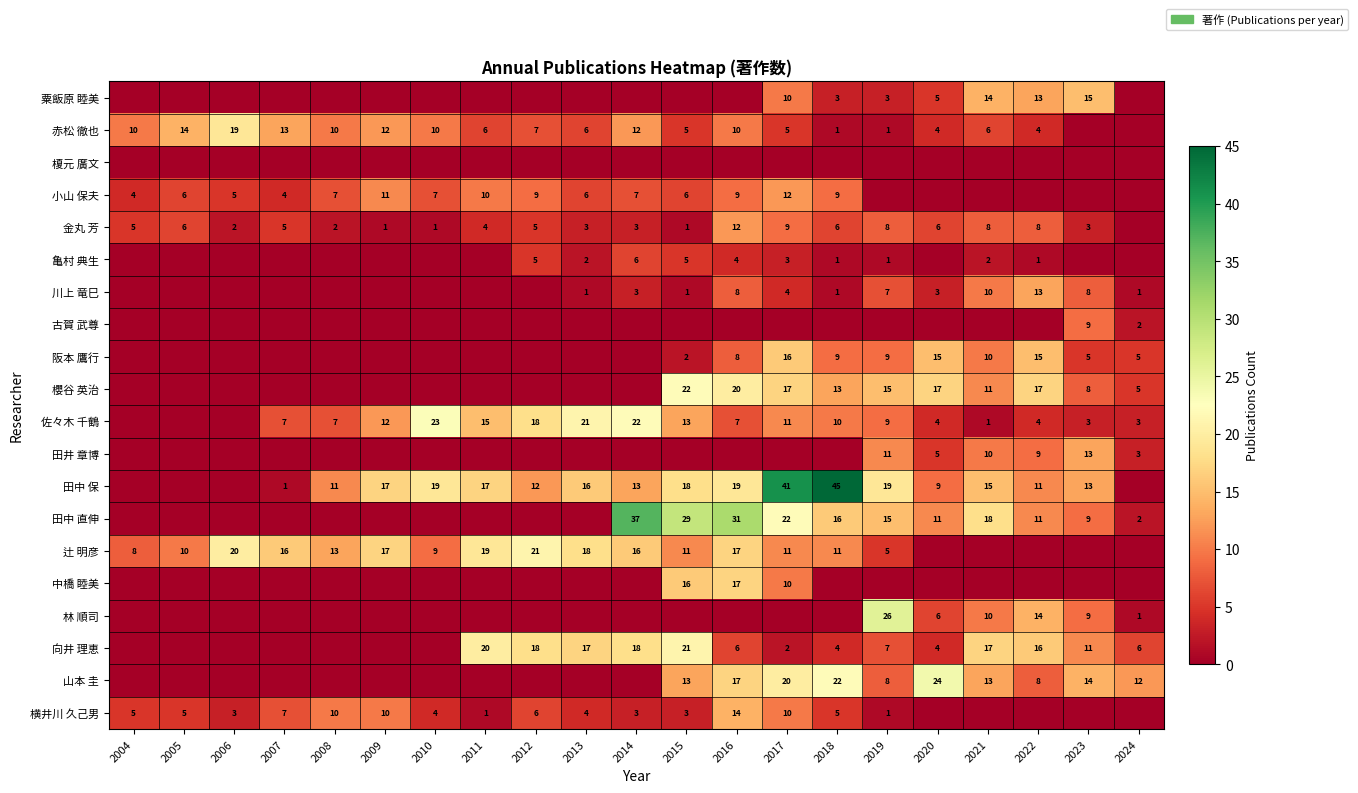

What is the sum of the 辻 明彦 values at 2013 and 2005?

28